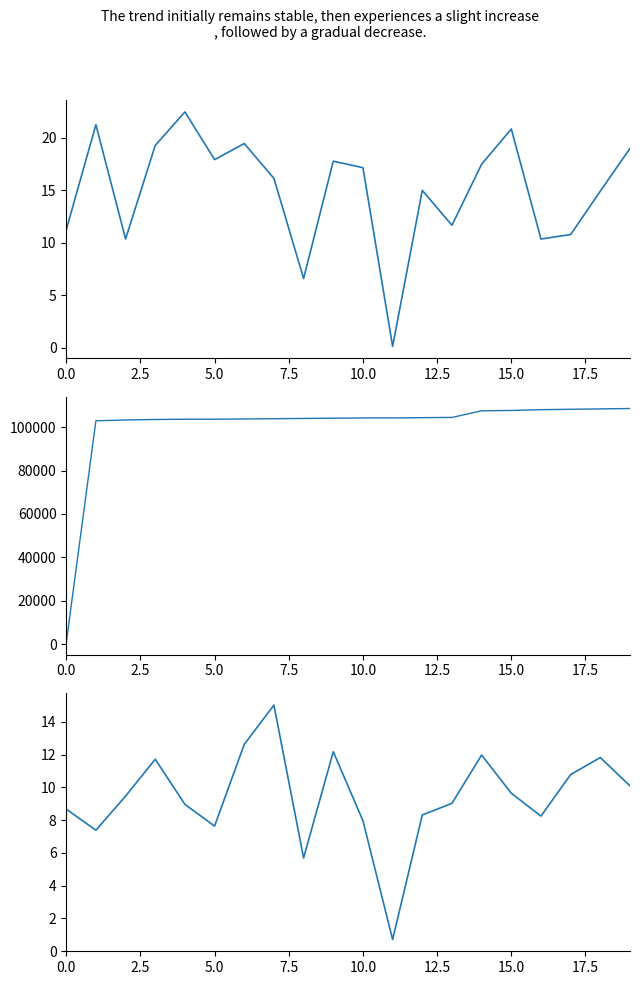

How many lines are shown in the chart?

3